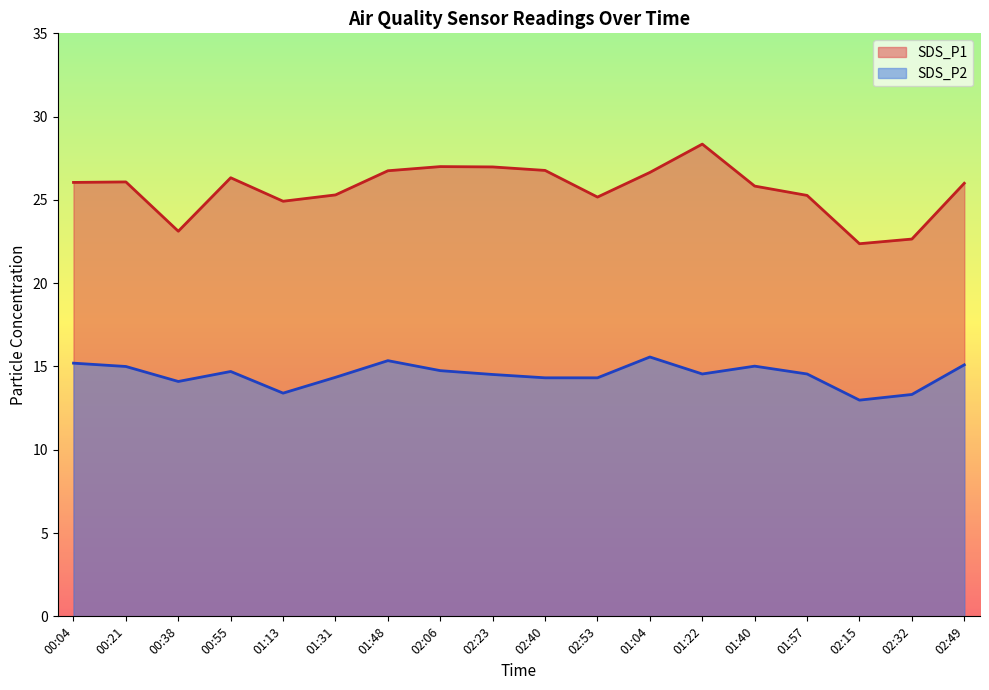

What is the spread (max minus min) of values at 01:48?

11.4